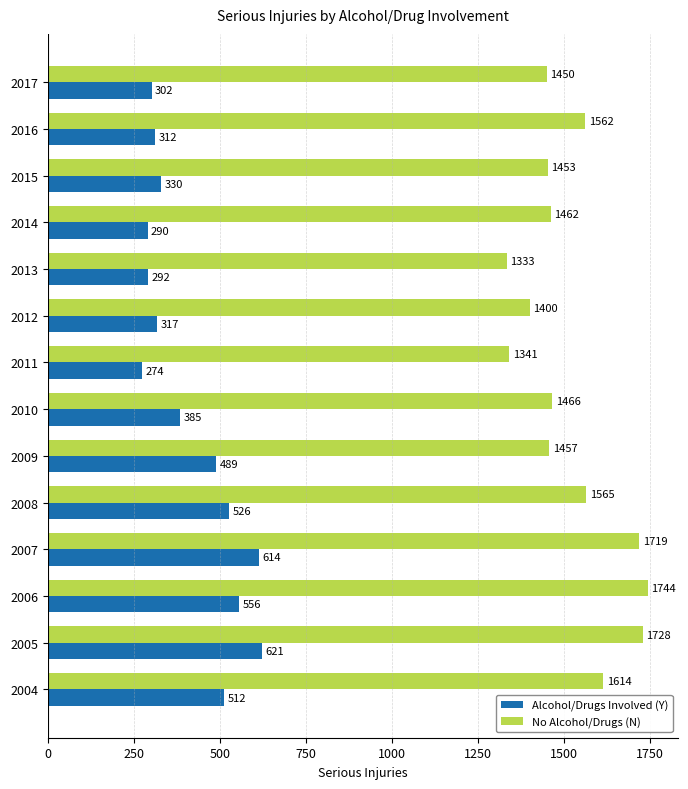

What is the maximum value for No Alcohol/Drugs (N)?

1744